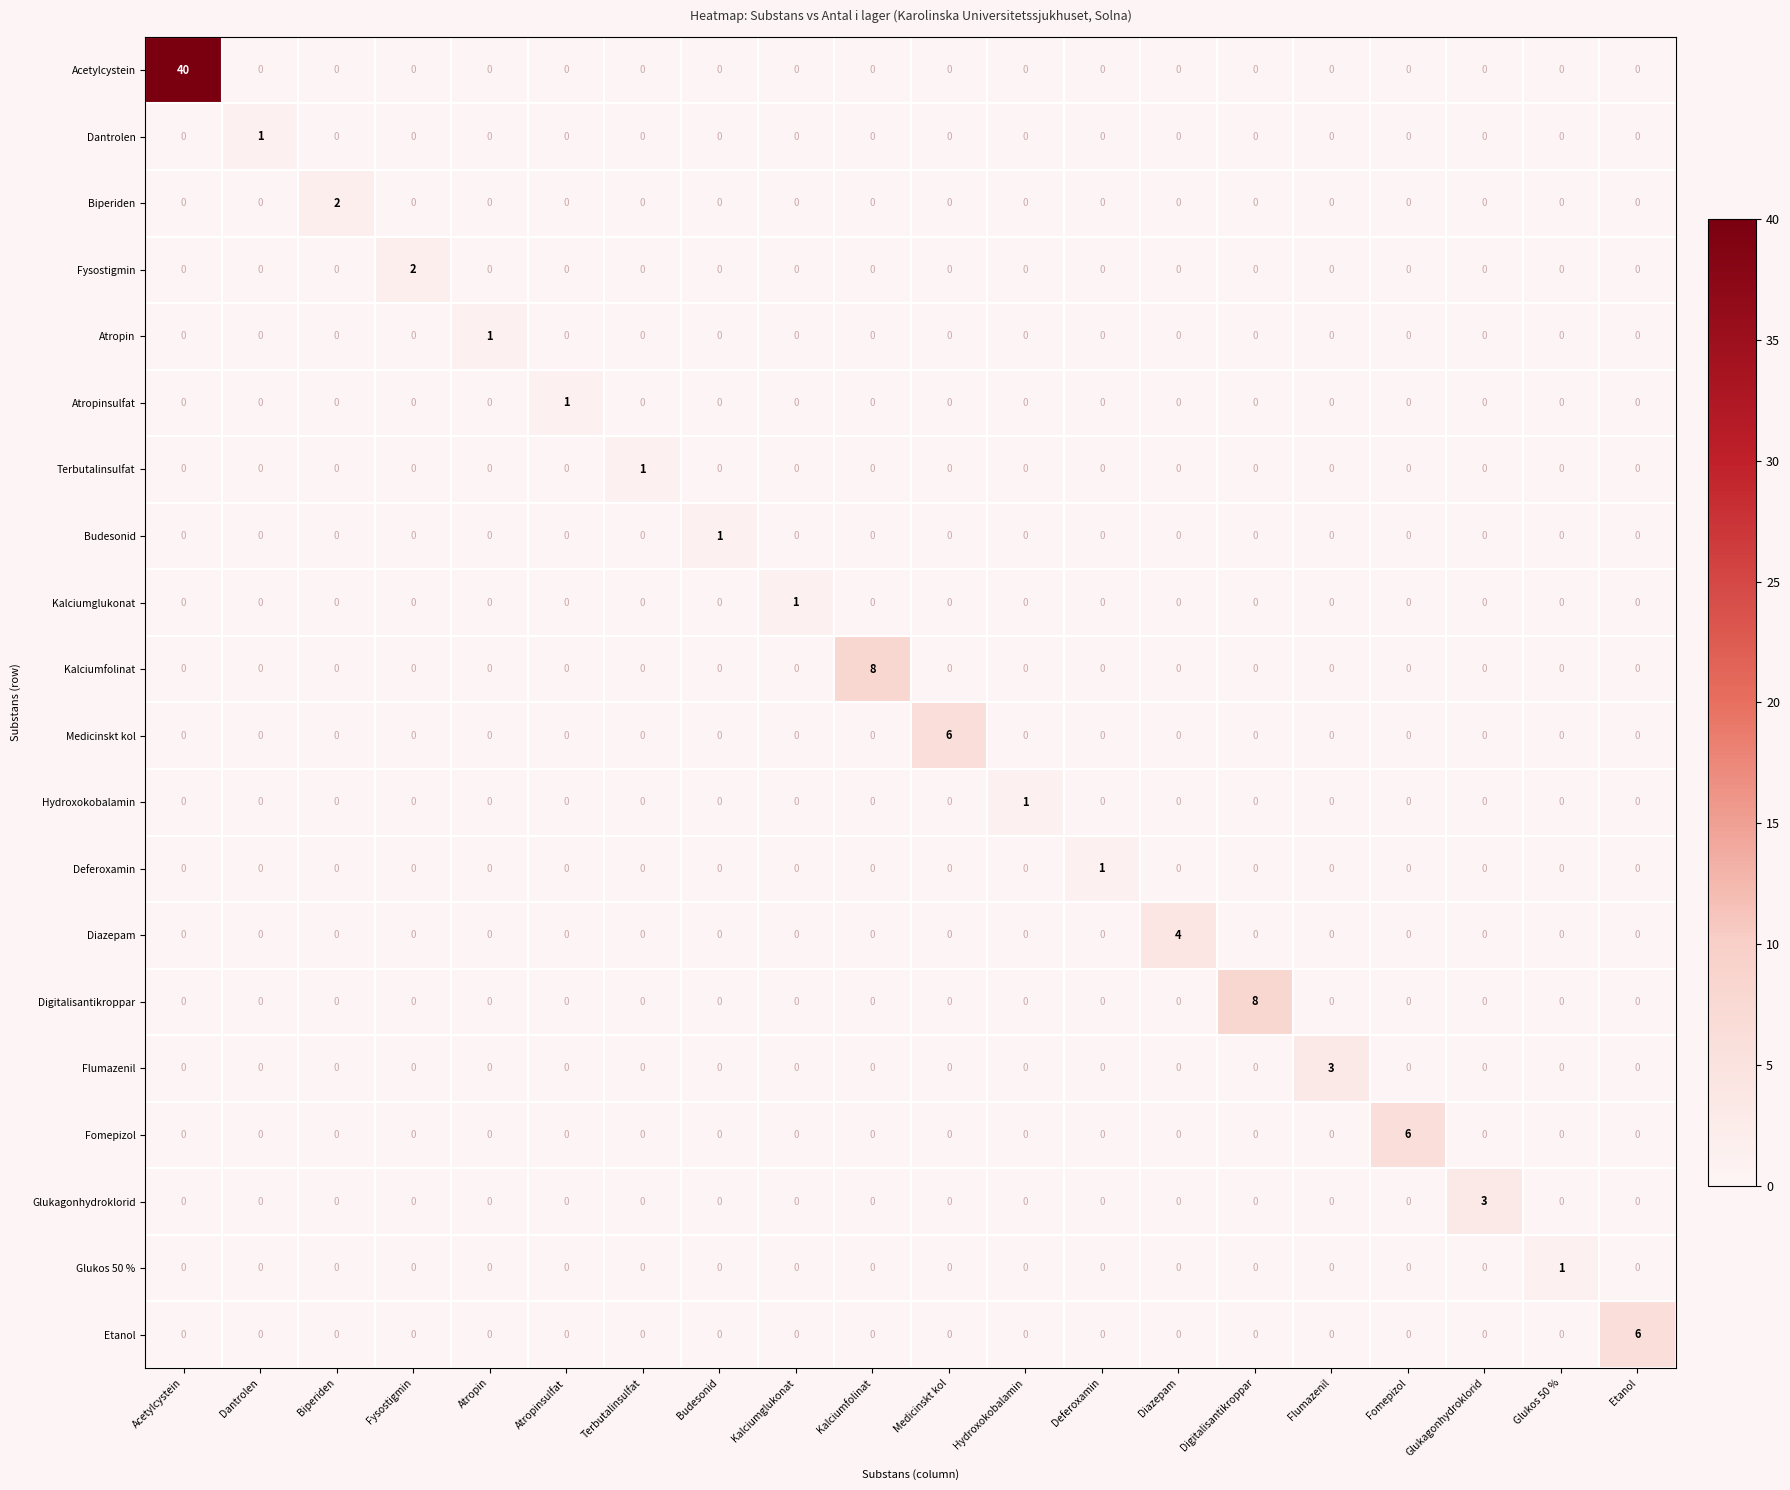

The Deferoxamin series shows 2 at Deferoxamin. True or false?

False